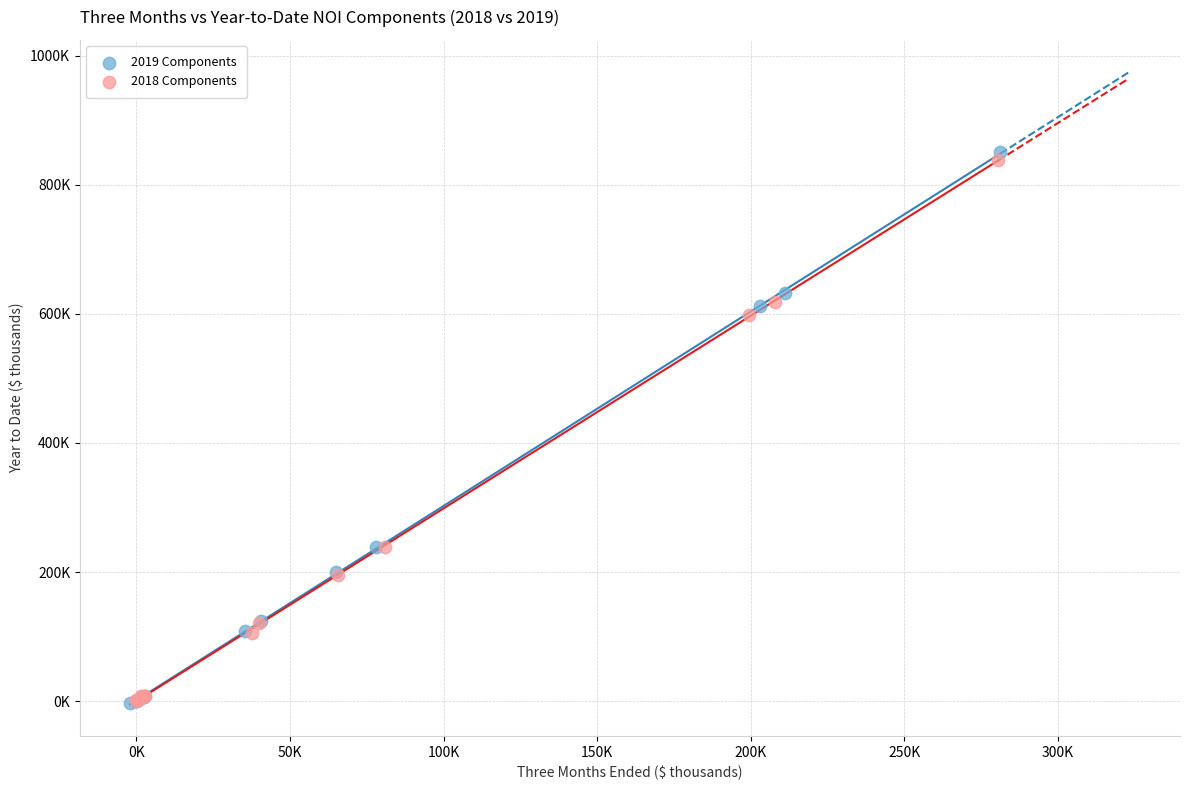

What are all the series names shown in the legend?

2019 Components, 2018 Components